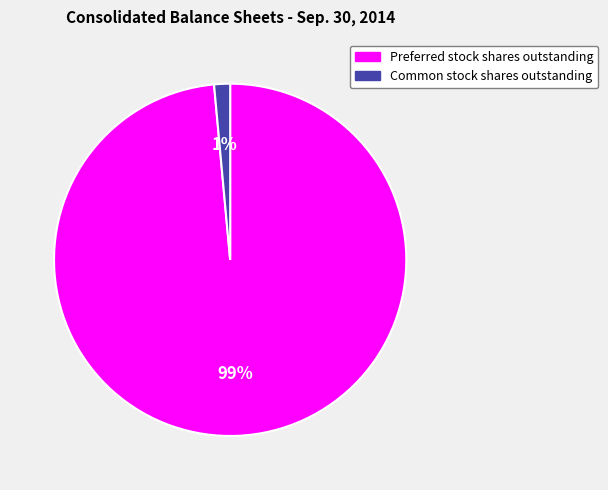

What is the largest slice in the pie chart?

Preferred stock shares outstanding